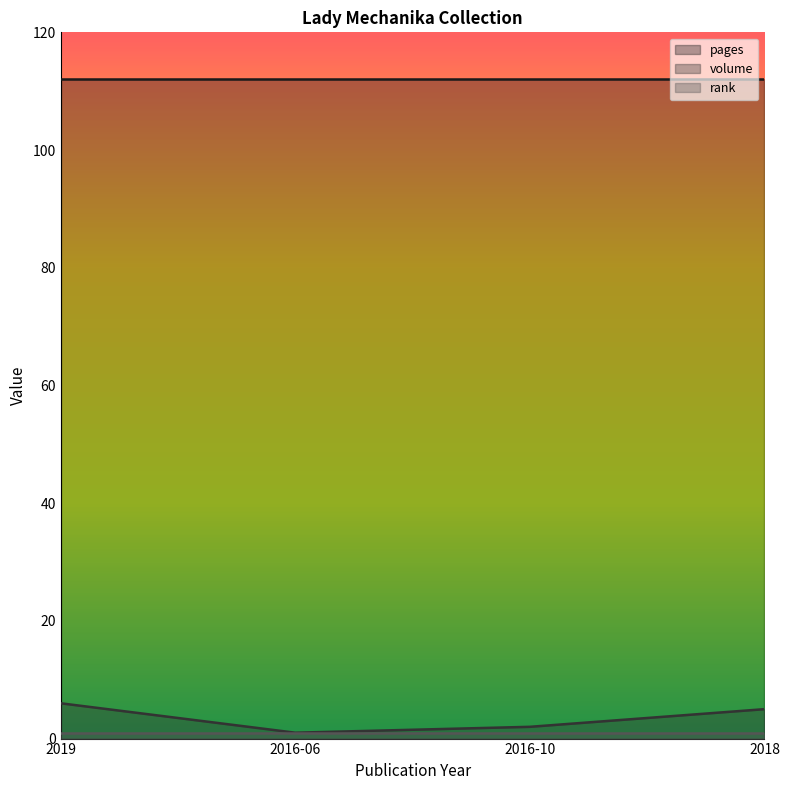

Which label corresponds to the largest value in the chart?

2019